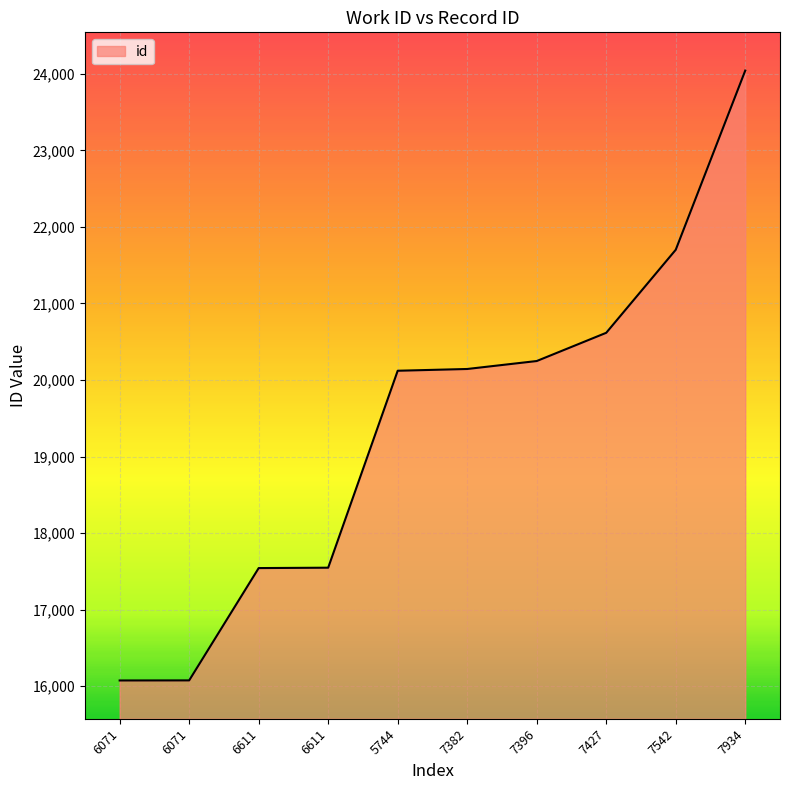

List the labels in order of value, largest first.

7934, 7542, 7427, 7396, 7382, 5744, 6611, 6611, 6071, 6071